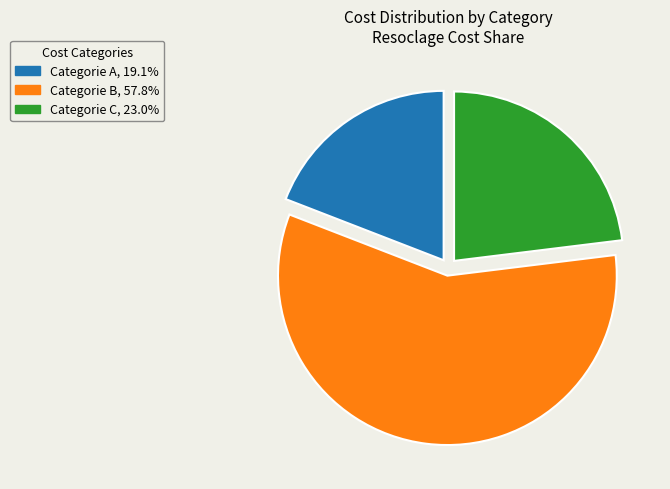

Count the number of slices in the pie.

3